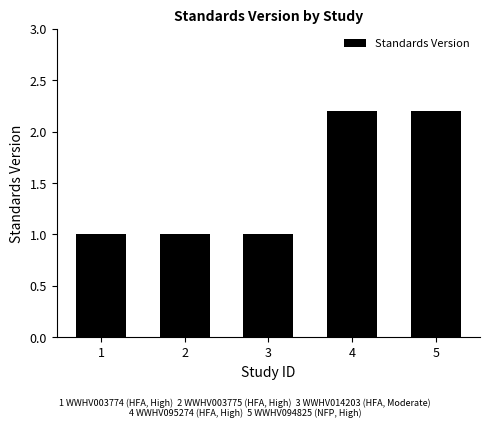

What is the average value?

1.5